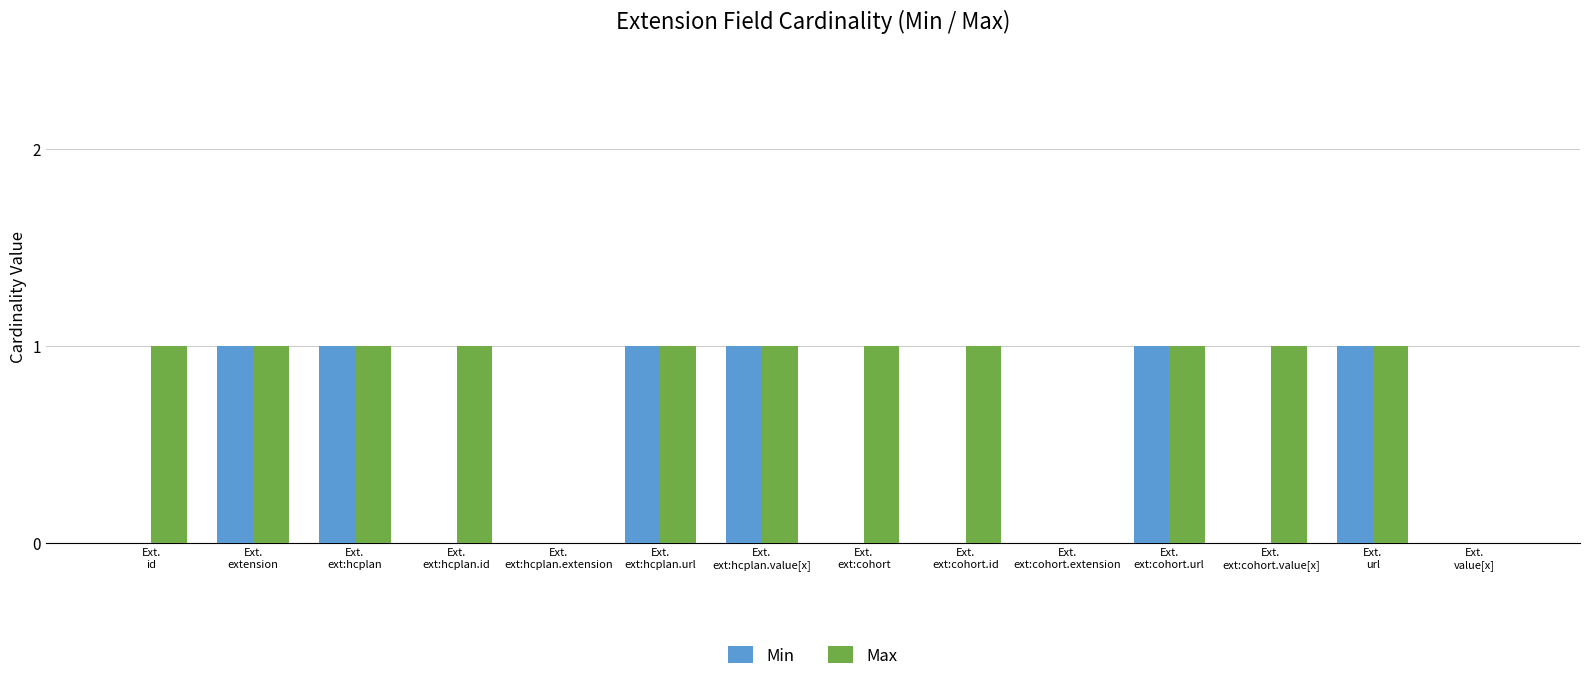

What are all the series names shown in the legend?

Min, Max